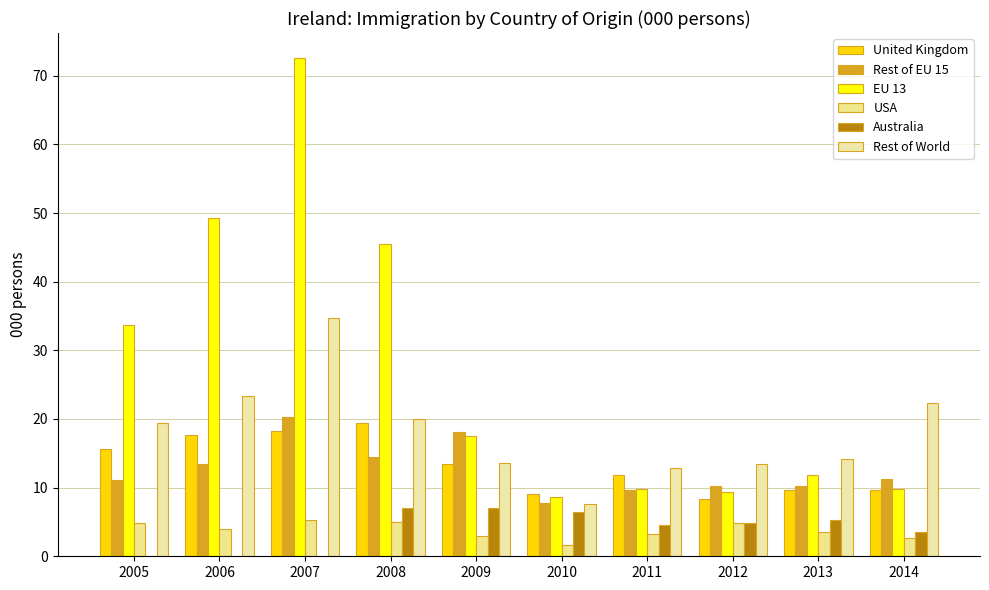

True or false: EU 13 has a value of 33.7 at 2005.

True